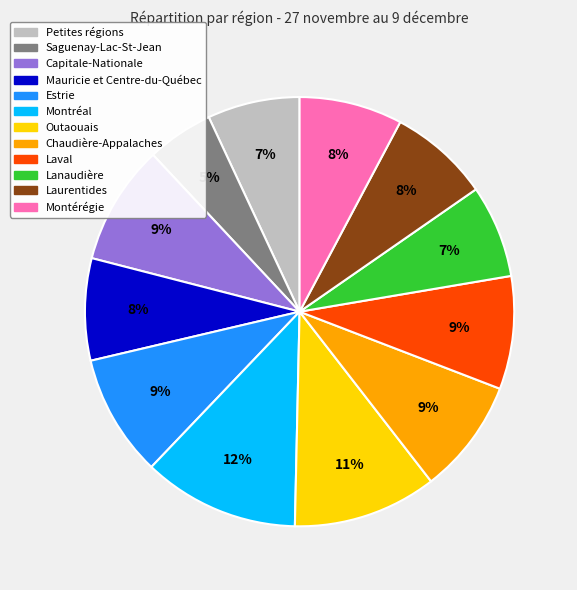

How many segments does this pie chart have?

12